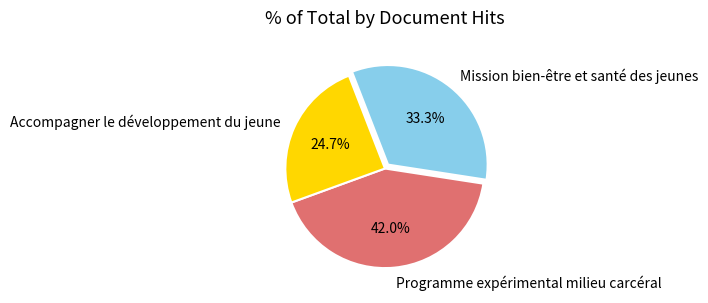

How many slices are in this pie chart?

3